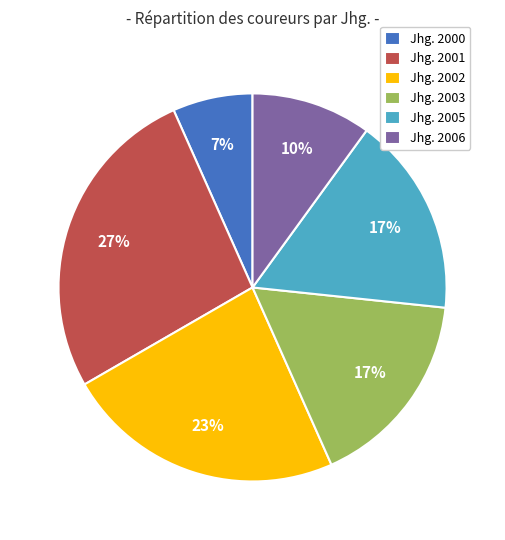

To the nearest percent, what is the average slice percentage?

17%